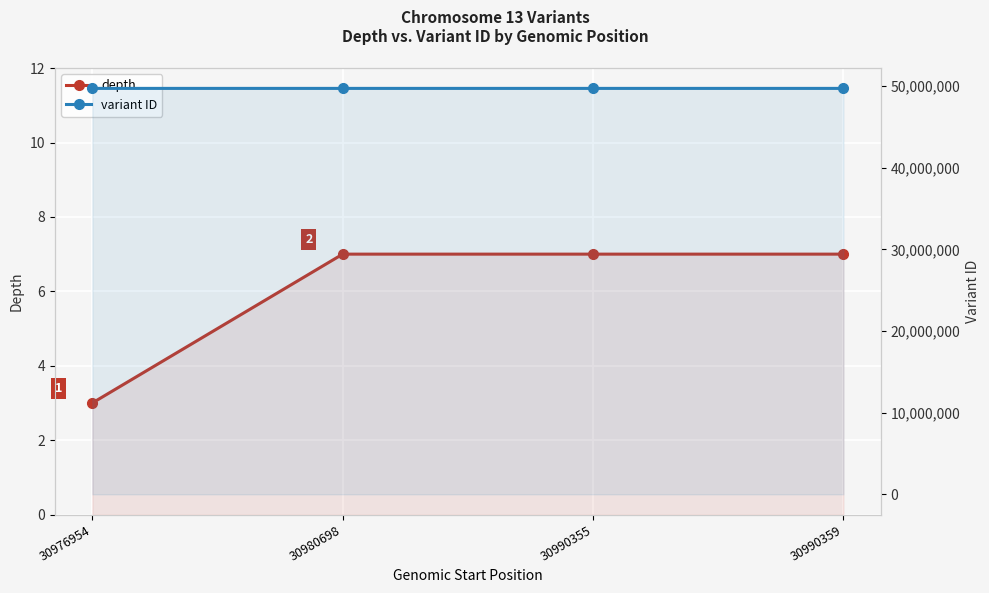

The variant ID series shows 49702619 at 30976954. True or false?

True